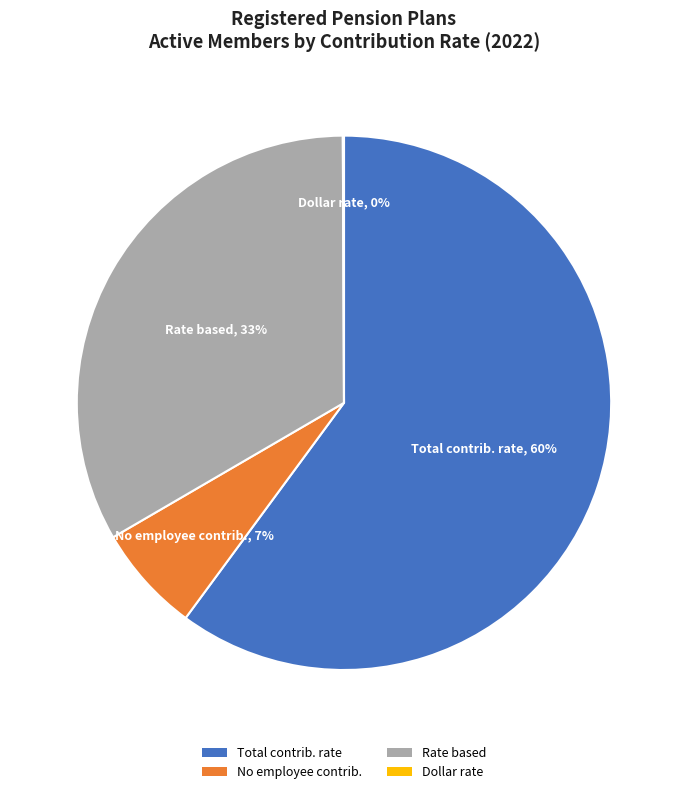

What is the majority slice?

Total contrib. rate